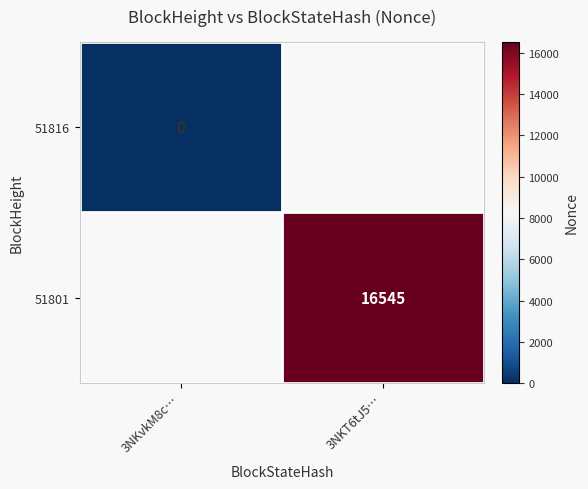

Is the value of 51801 at 3NKT6tJ5… greater than the value of 51816 at 3NKvkM8c…?

Yes